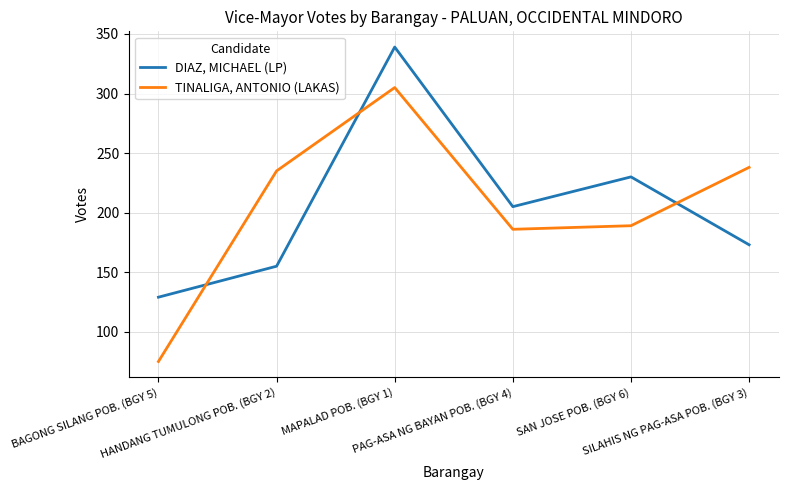

How many lines are shown in the chart?

2